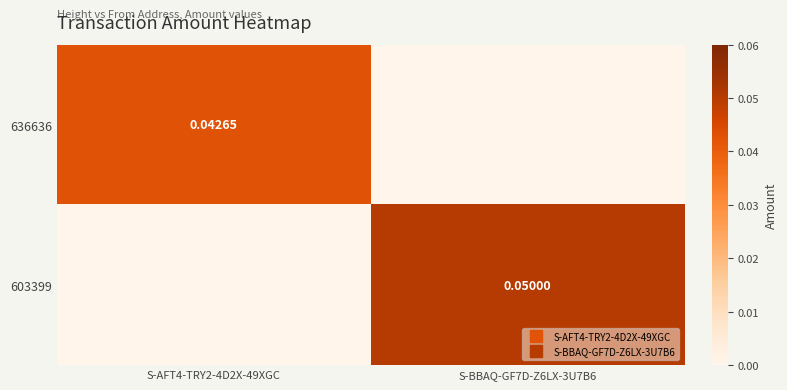

What is the difference between the maximum and minimum values in the 603399 series?

0.1